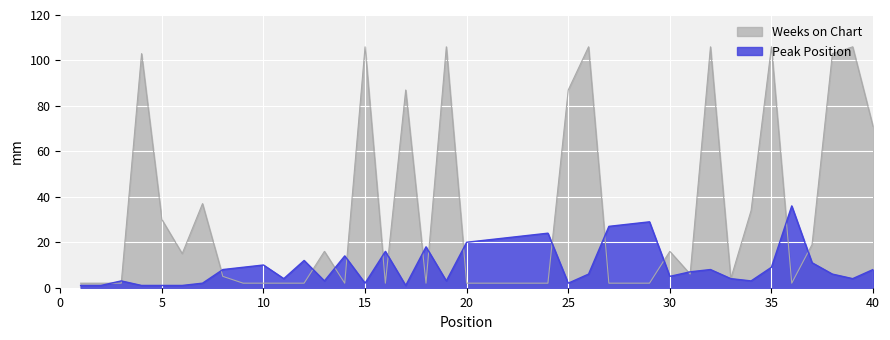

Which category has the highest value across all series?

15